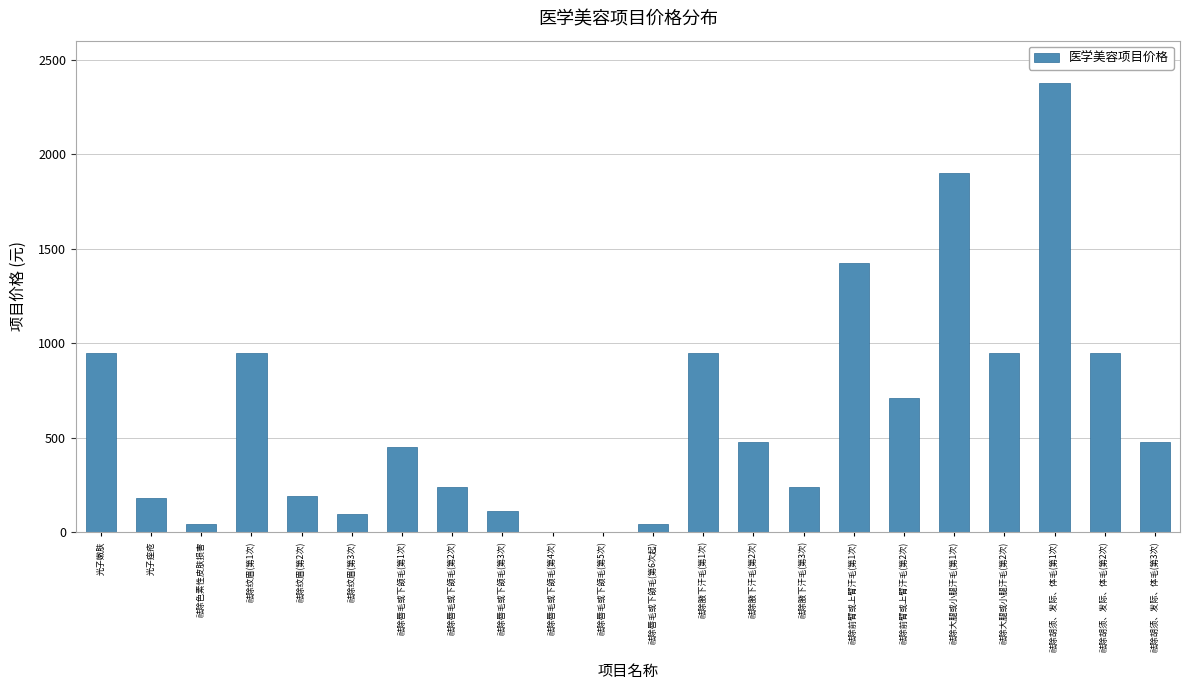

The value at 祛除大腿或小腿汗毛(第1次) is 1900.0. True or false?

True